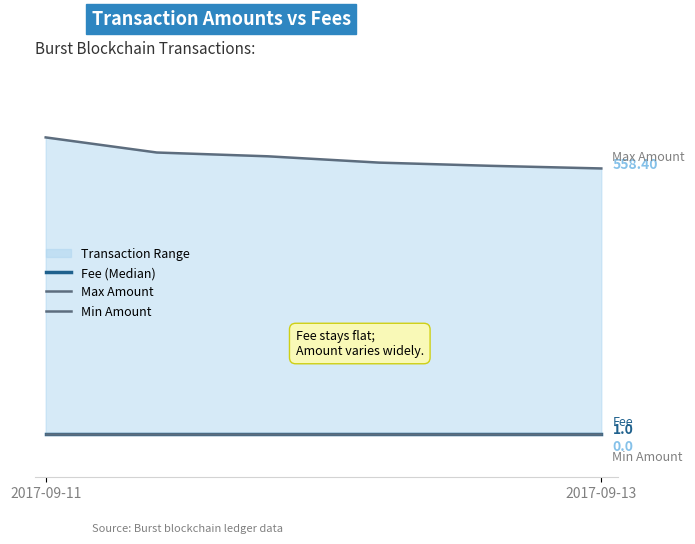

Which series has the largest total across all categories?

Max Amount